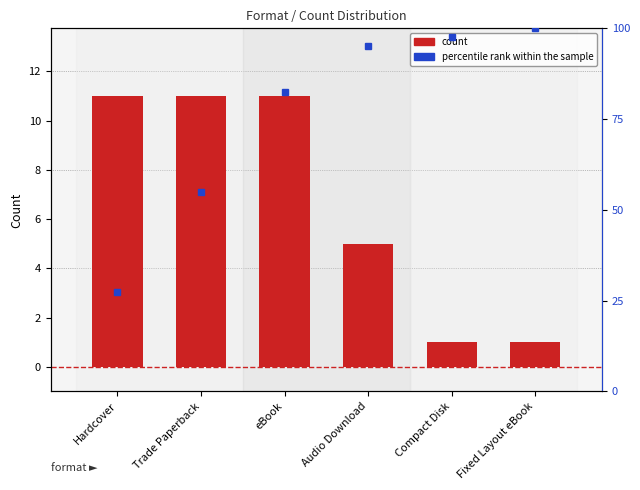

What is the lowest value of the percentile rank within sample series?

27.5